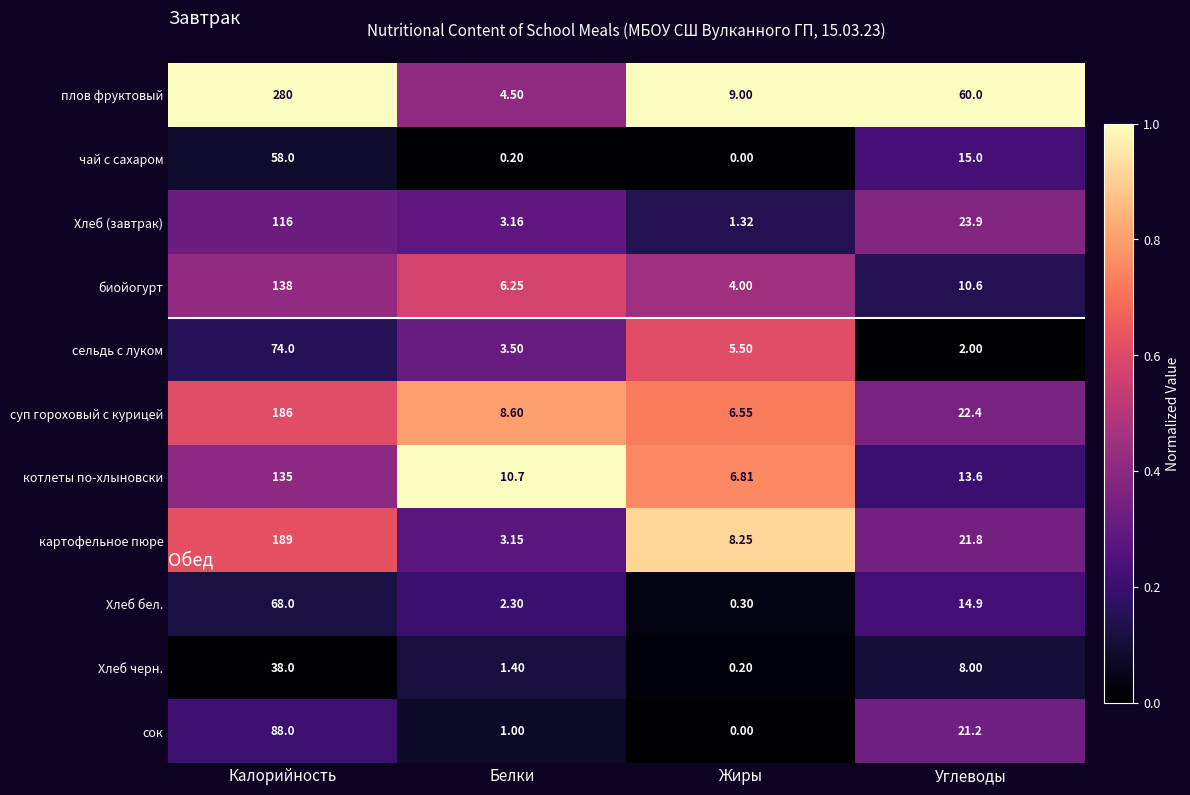

Which label corresponds to the largest value in the chart?

Калорийность